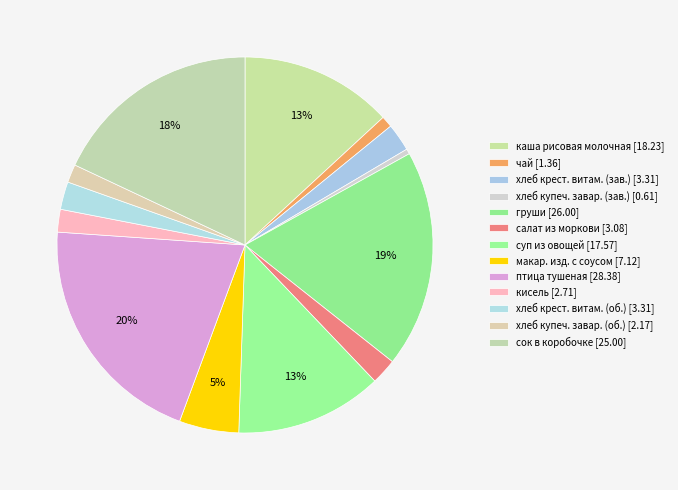

How many segments does this pie chart have?

13